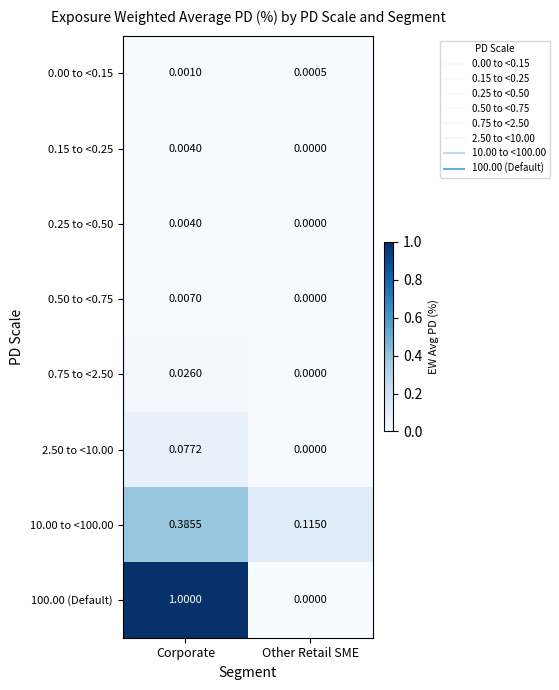

At which category does the chart reach its peak across all series?

Corporate